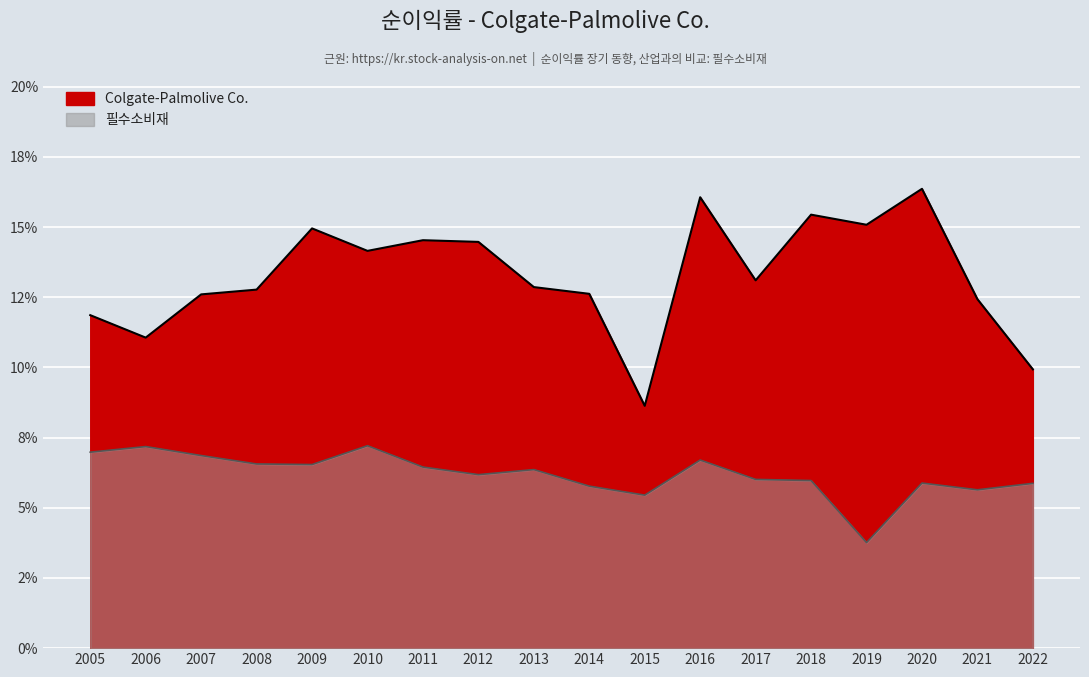

Reading left to right, what are all the values shown in this chart?

Colgate-Palmolive Co.: 0.1	0.1	0.1	0.1	0.1	0.1	0.1	0.1	0.1	0.1	0.1	0.2	0.1	0.2	0.2	0.2	0.1	0.1
필수소비재: 0.1	0.1	0.1	0.1	0.1	0.1	0.1	0.1	0.1	0.1	0.1	0.1	0.1	0.1	0.0	0.1	0.1	0.1